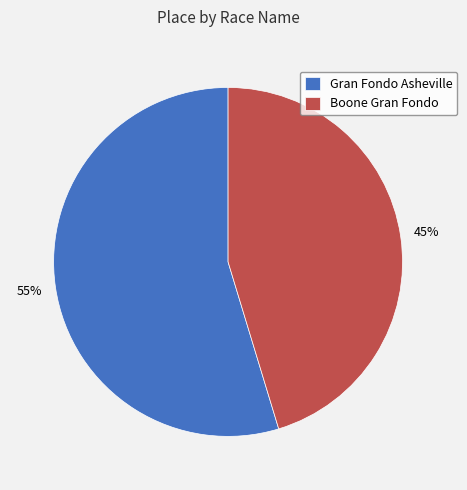

To the nearest percent, what is the average slice percentage?

50%